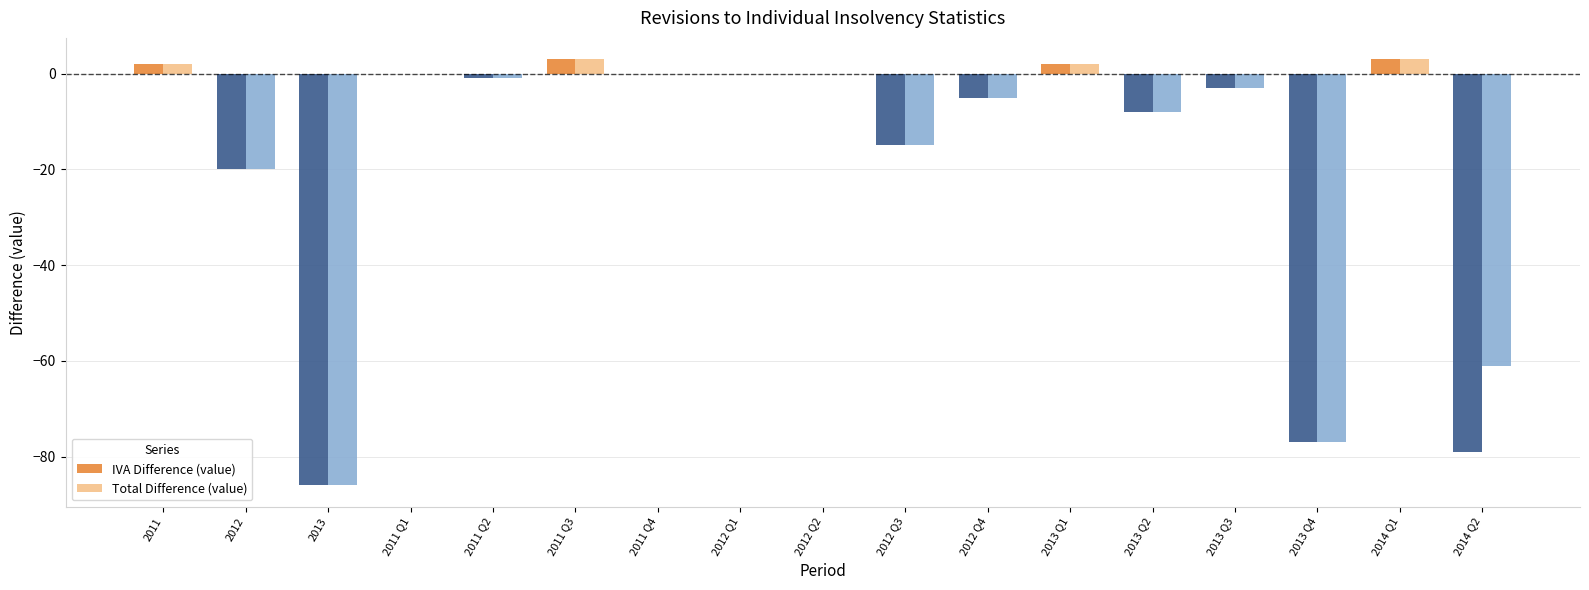

At which label does IVA Difference (value) first exceed -1?

2011